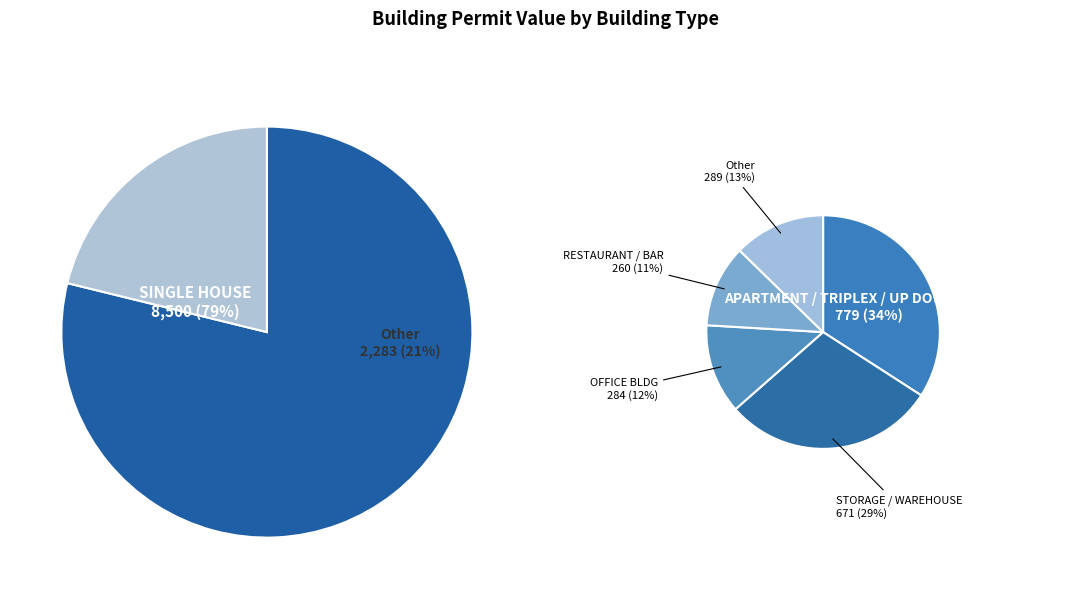

What is the largest slice in the pie chart?

SINGLE HOUSE